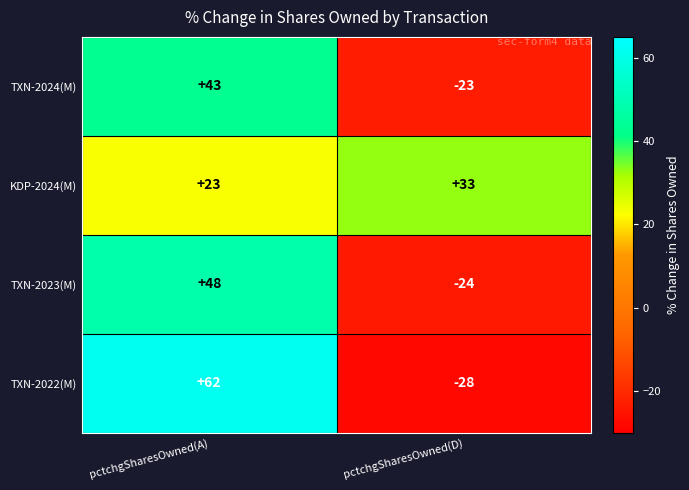

Which series has the widest spread of values?

TXN-2022(M)